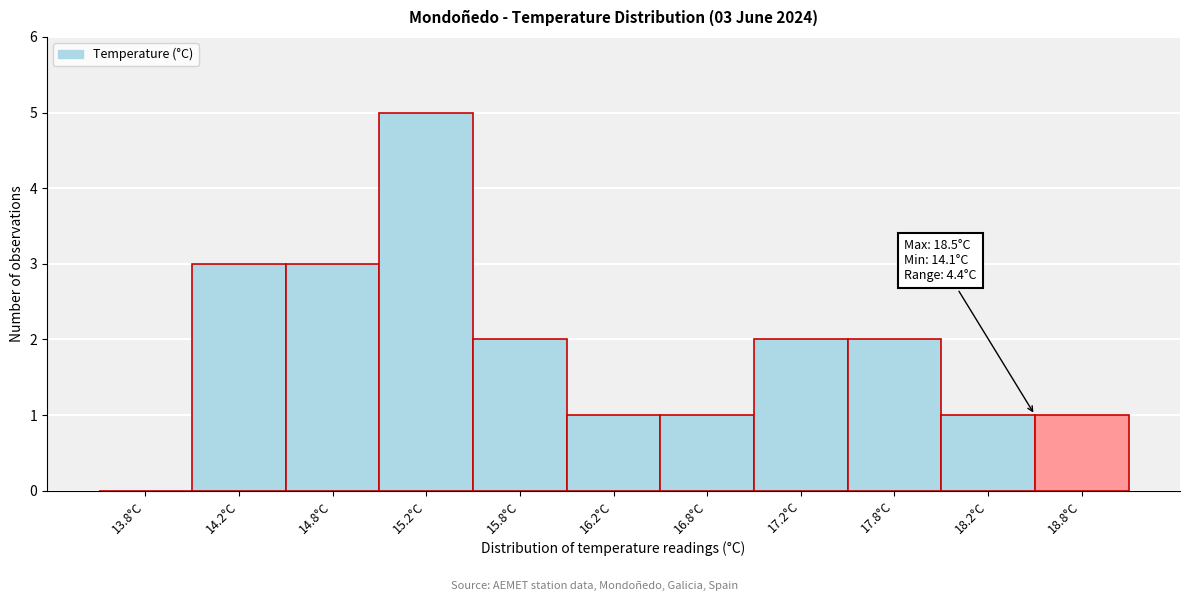

Which range on the x-axis has the tallest bar?

15.0 to 15.5